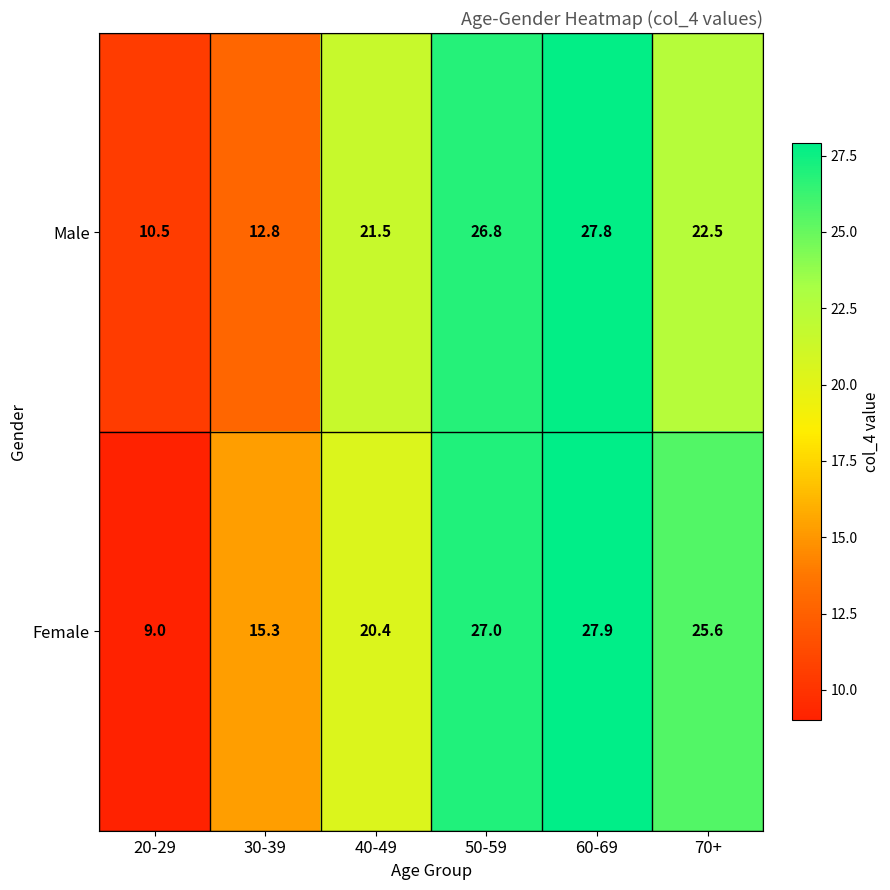

The value of Male at 30-39 is 12.8. True or false?

True